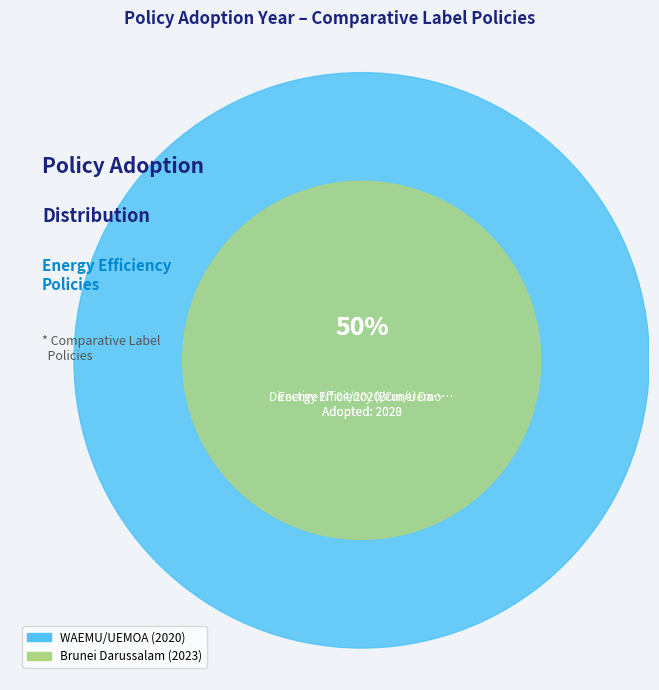

To the nearest percent, what portion does Directive N° 04/2020/Cm/Uemoa represent?

50%